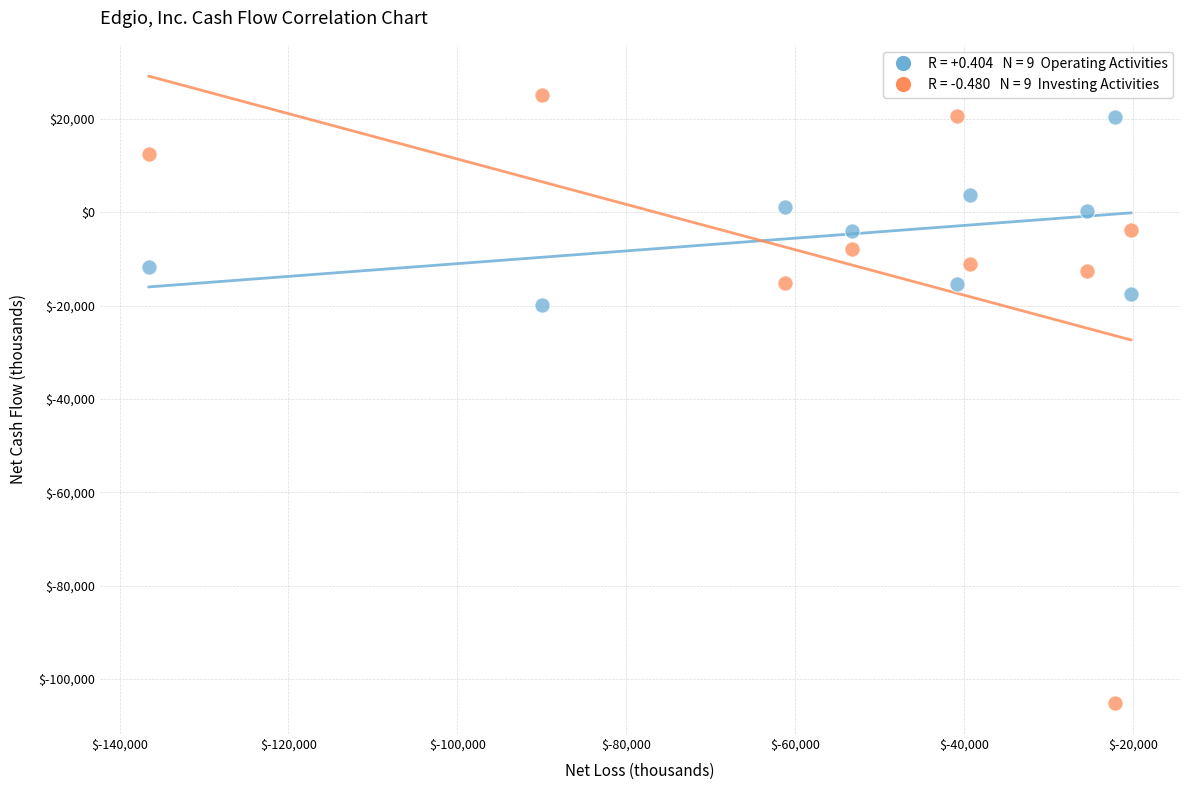

Across all series, what Y value is closest to -39998?

-19819